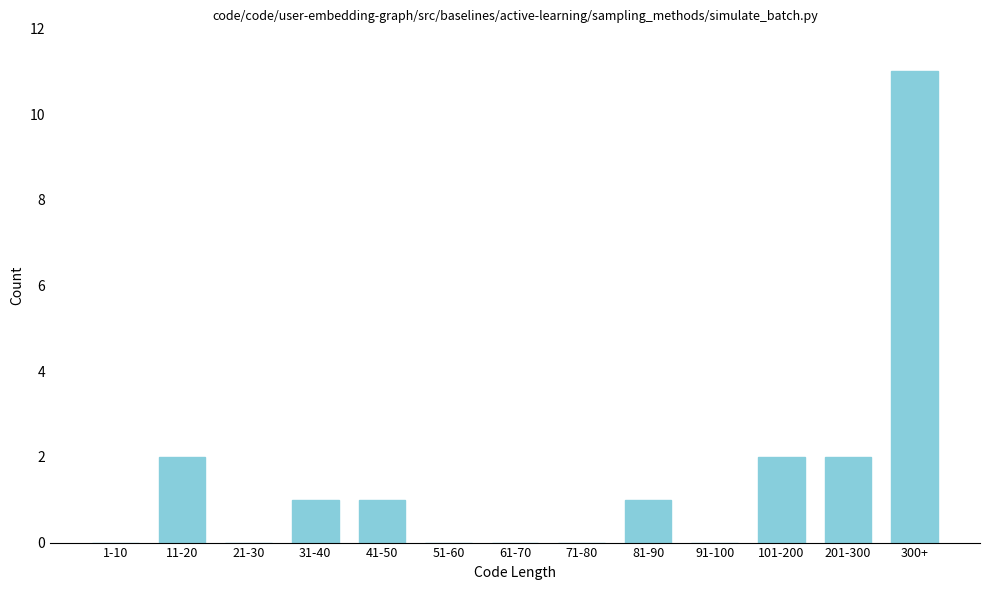

Reading right to left, extract all data points from this chart.

300+=11	201-300=2	101-200=2	91-100=0	81-90=1	71-80=0	61-70=0	51-60=0	41-50=1	31-40=1	21-30=0	11-20=2	1-10=0